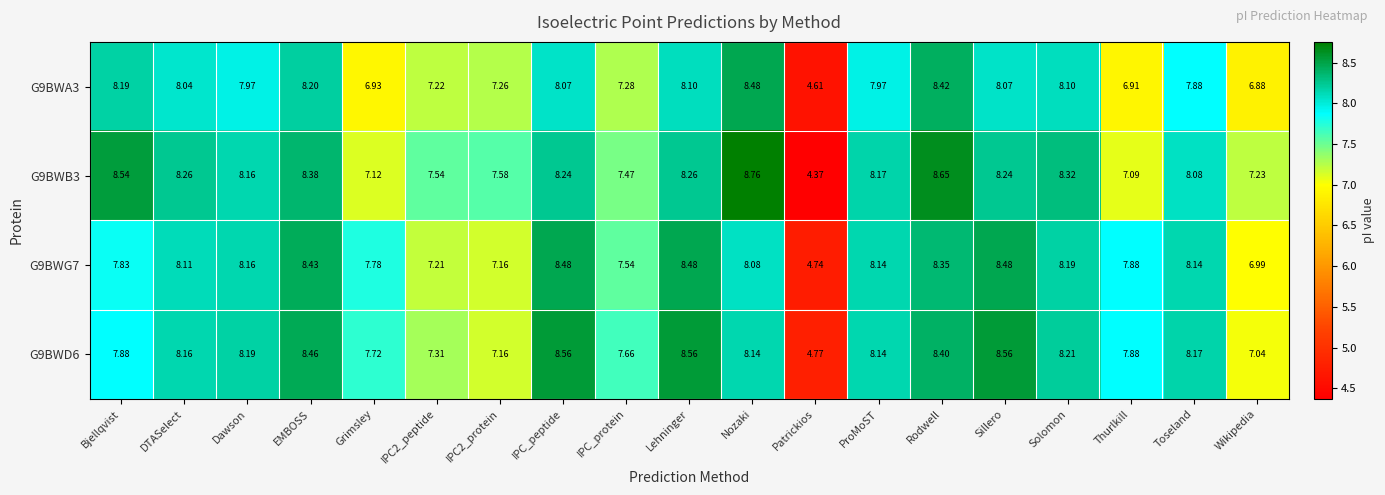

At which label does G9BWB3 reach its peak?

Nozaki